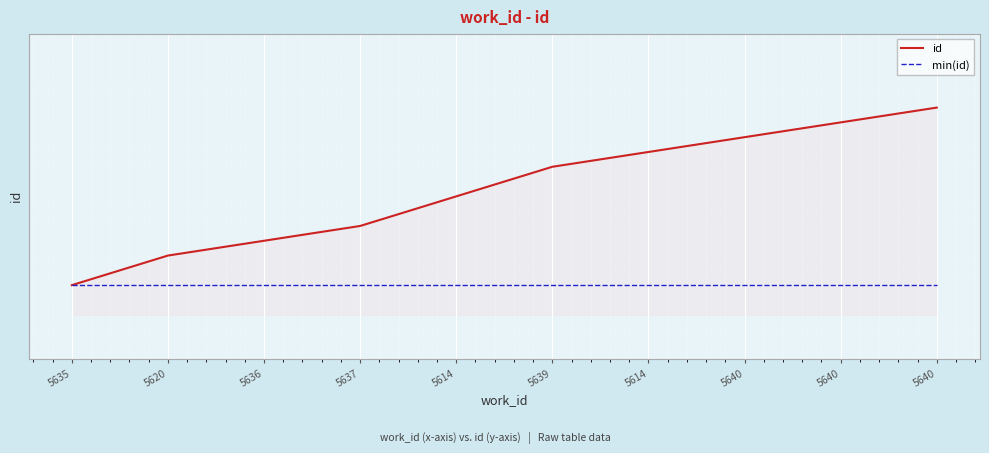

Does the chart have visible grid lines?

Yes